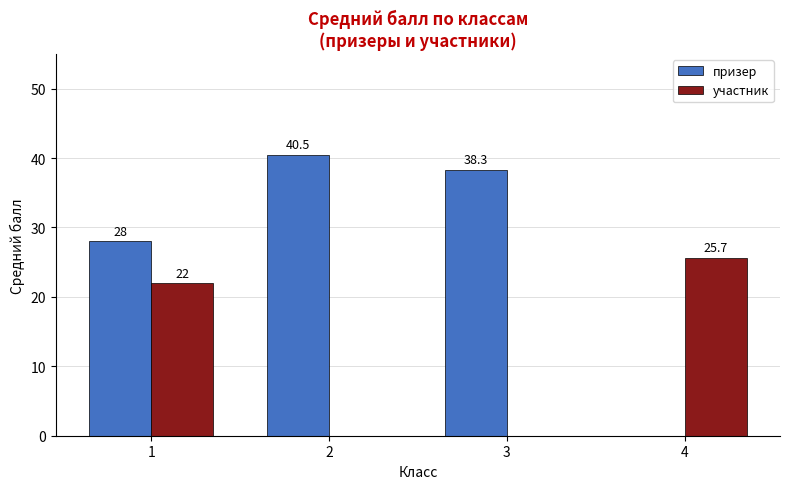

What is the sum of the призер values at 1 and 4?

28.0